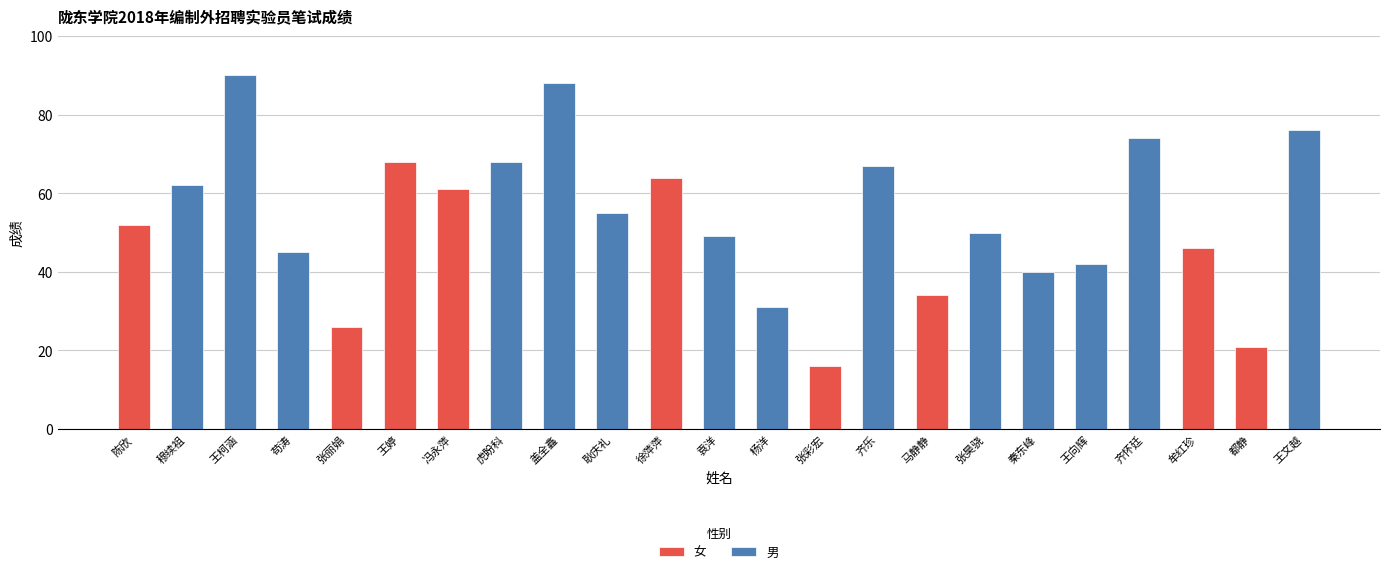

What is the greatest value displayed?

90